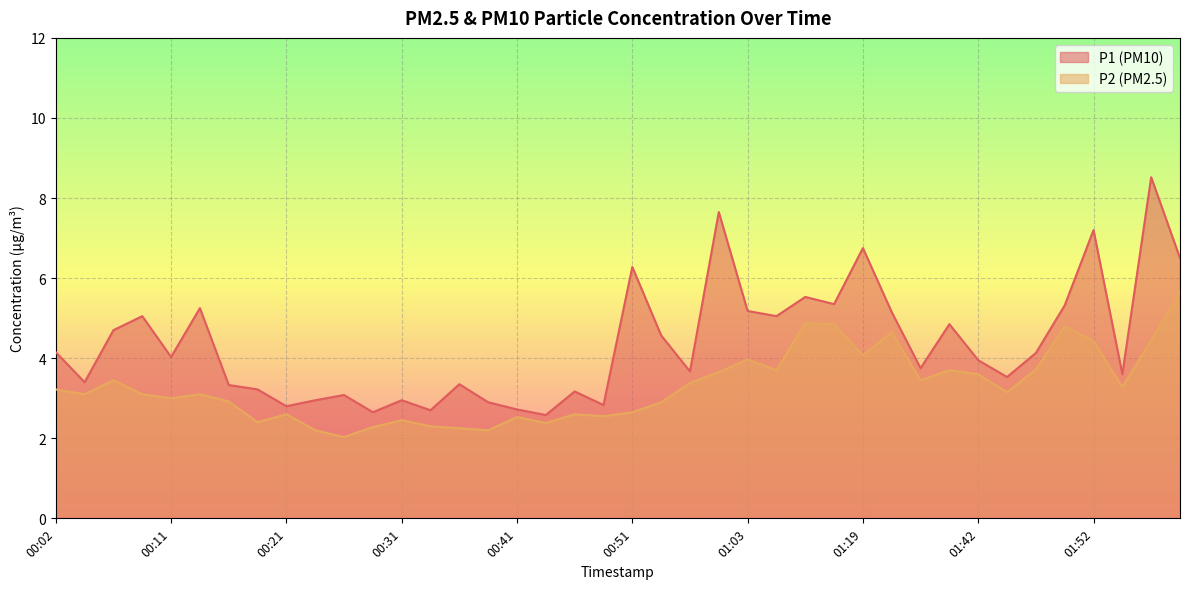

Which category has the highest value in the P1 series?

01:57